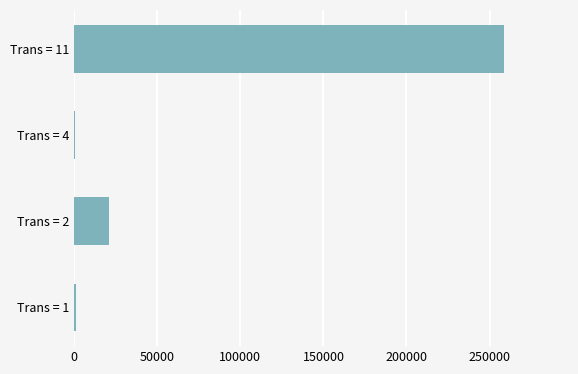

What is the sum of all values?

281087